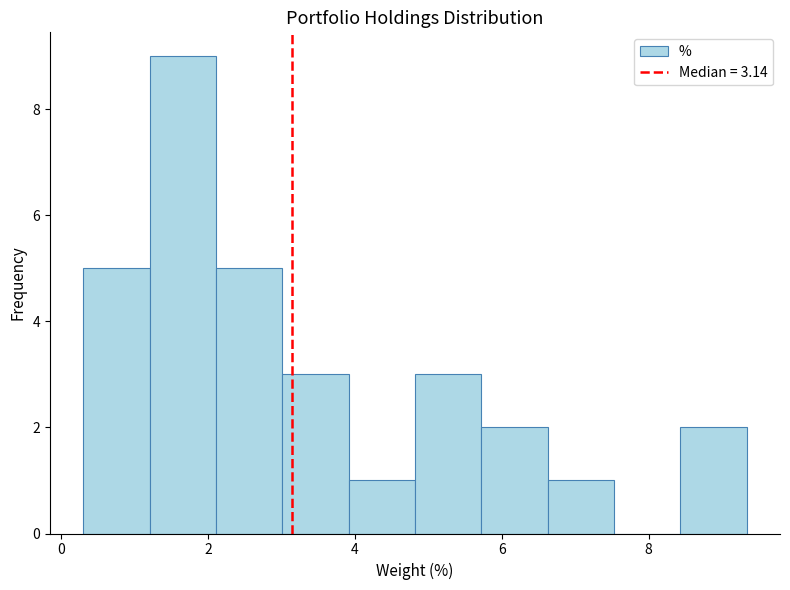

What is the height of the bar covering 4.8 to 5.8 on the x-axis? Neither the bar edges nor the heights are printed on the chart, so give them approximately, as read against the axes.

3